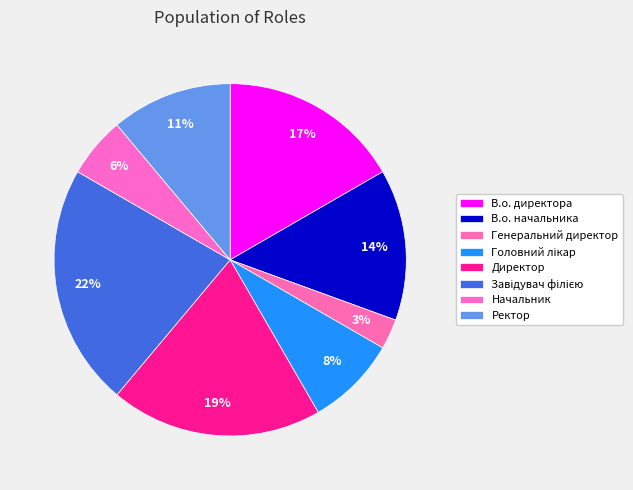

How many slices are in this pie chart?

8